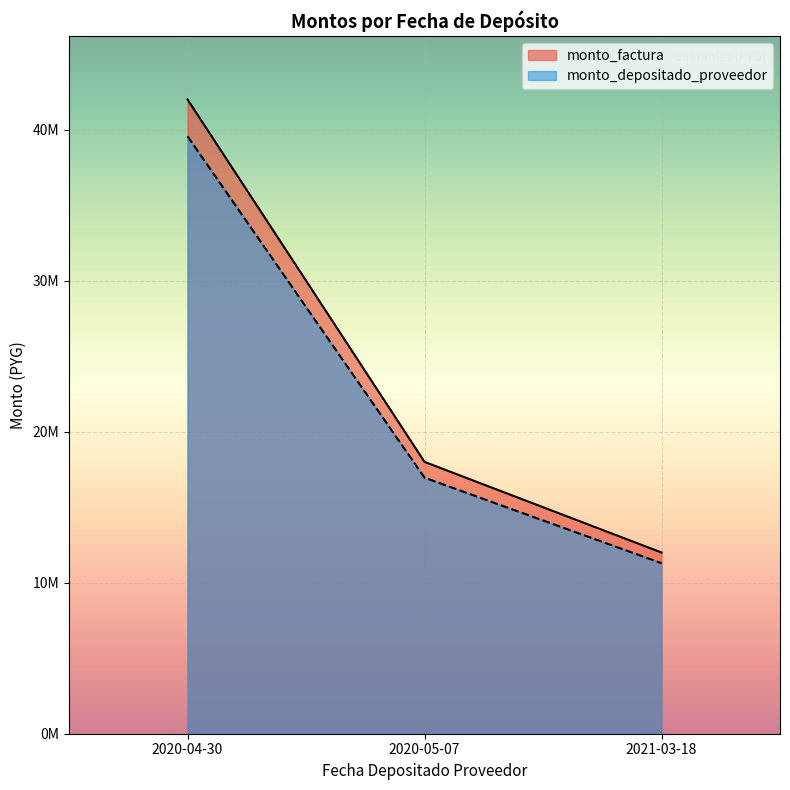

The monto_factura series shows 9677101 at 2020-05-07. True or false?

False